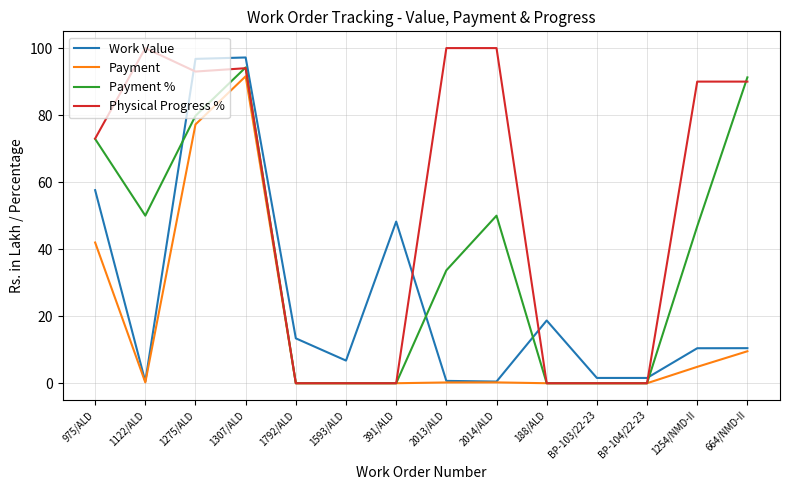

Which series has the largest range (max minus min)?

Physical Progress %